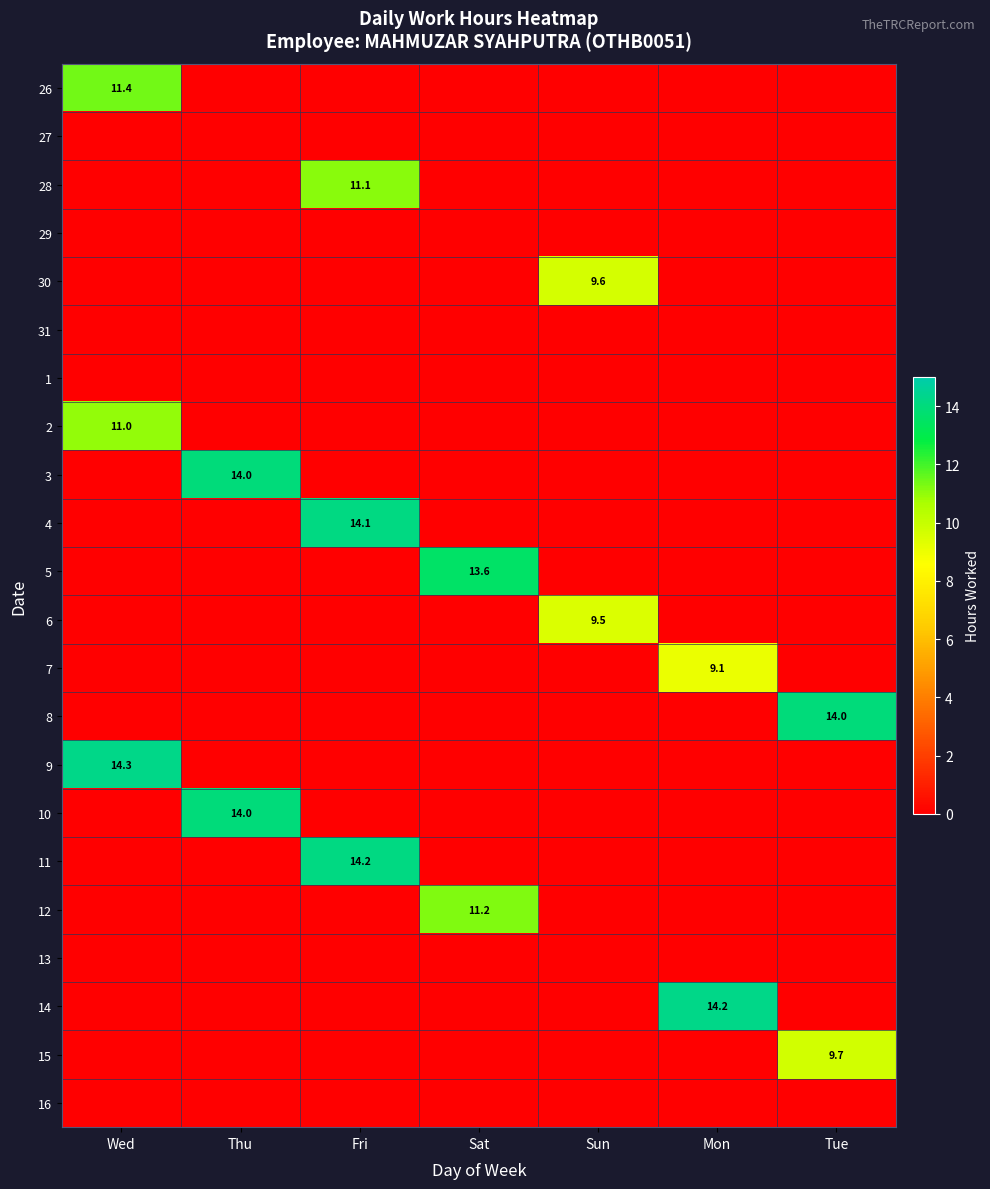

True or false: 9 has a value of 22.2 at Wed.

False